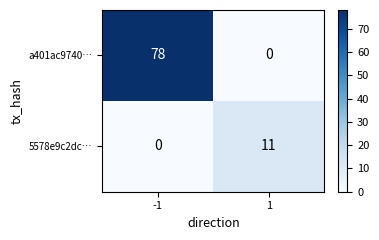

What is the difference between the highest and lowest values at -1?

78